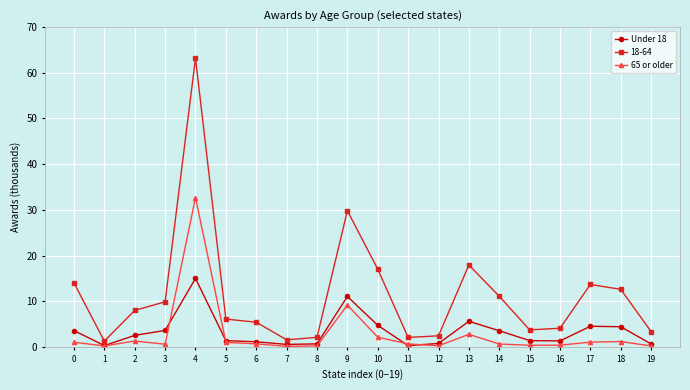

Where is the first local maximum for 65 or older?

2